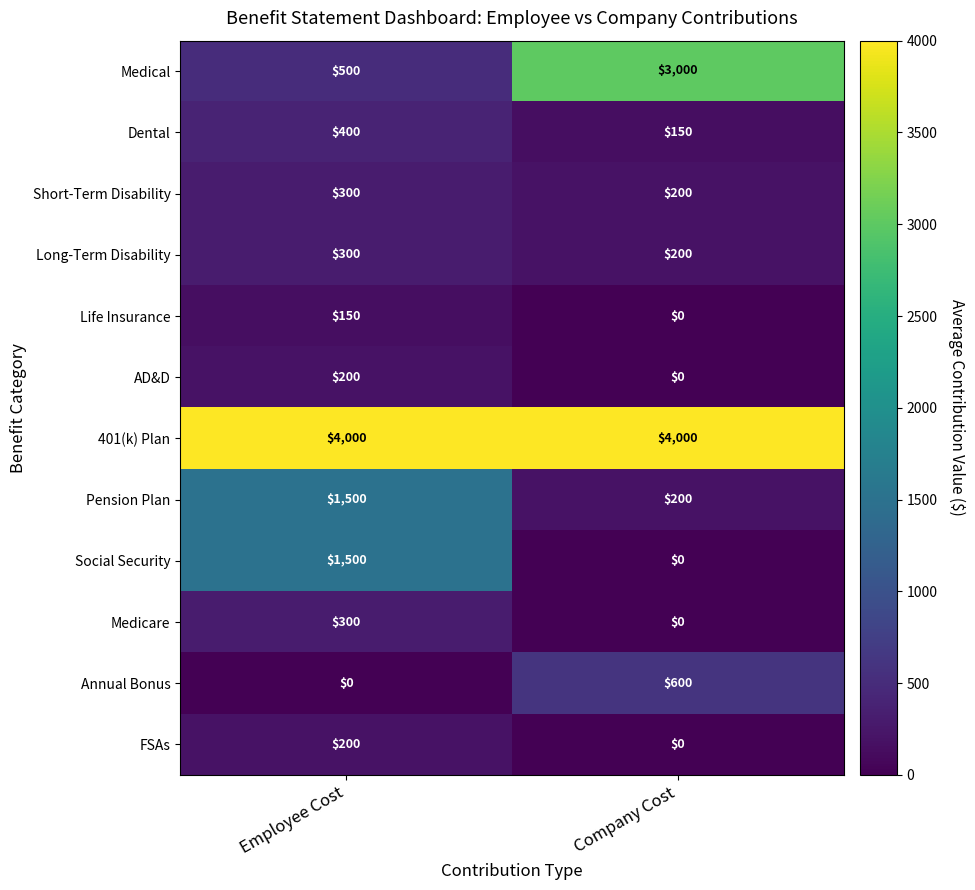

Reading left to right, extract all data points from this chart.

Medical: 500	3000
Dental: 400	150
Short-Term Disability: 300	200
Long-Term Disability: 300	200
Life Insurance: 150	0
AD&D: 200	0
401(k) Plan: 4000	4000
Pension Plan: 1500	200
Social Security: 1500	0
Medicare: 300	0
Annual Bonus: 0	600
FSAs: 200	0